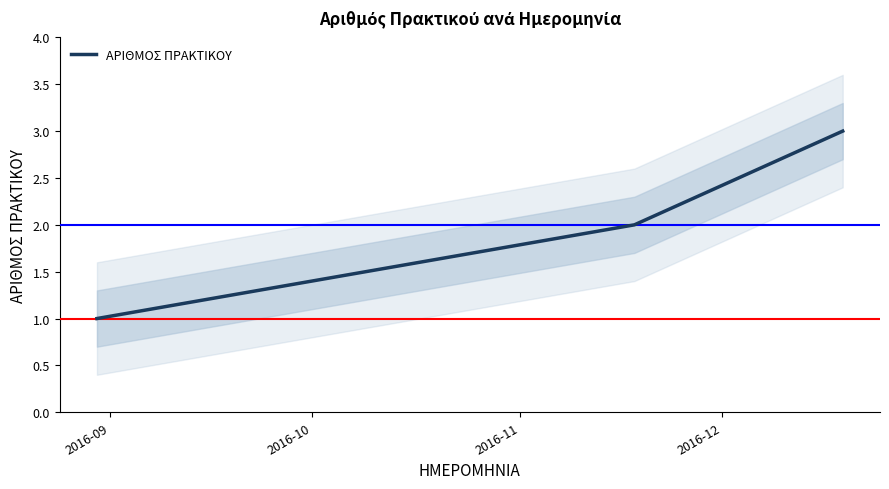

Reading left to right, transcribe all the data shown in this chart.

1	2	3